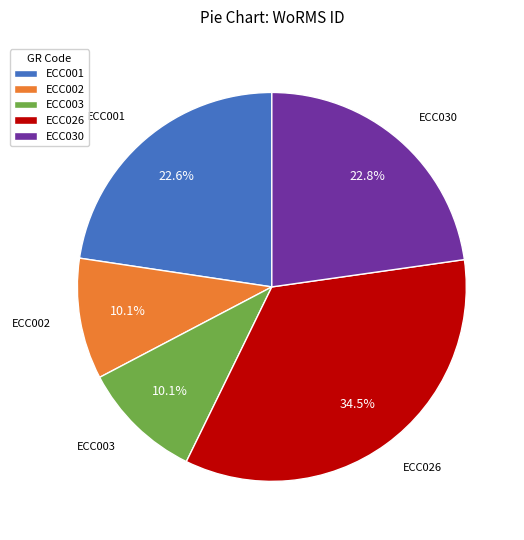

What percentage is the ECC003 slice, to the nearest percent?

10%